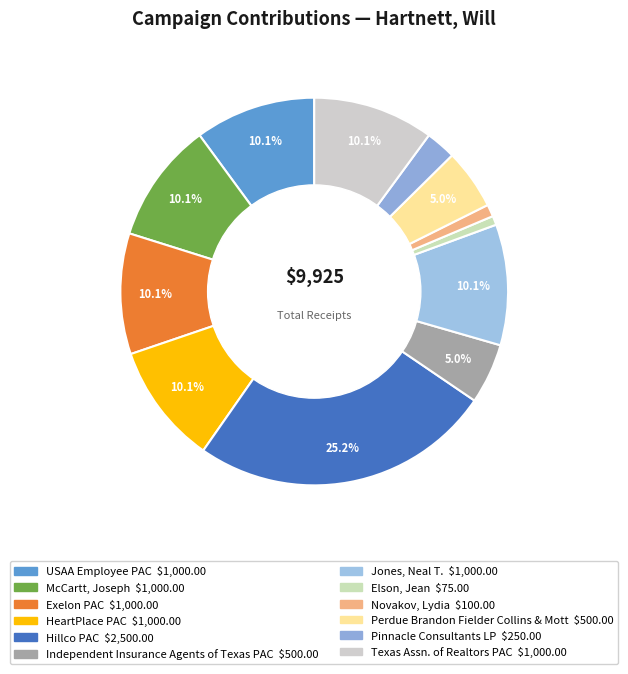

To the nearest percent, what percentage of the pie is Jones, Neal T.?

10%